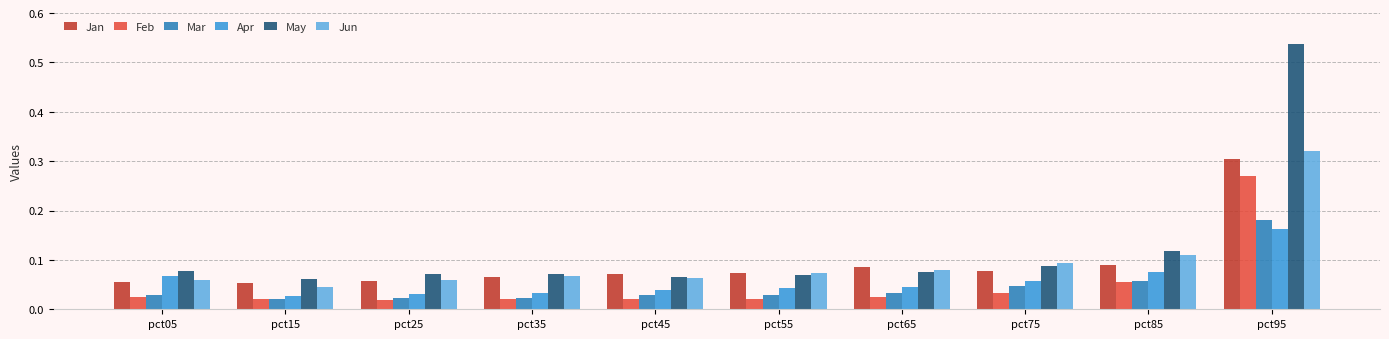

How many Jun values are between 0 and 1?

10